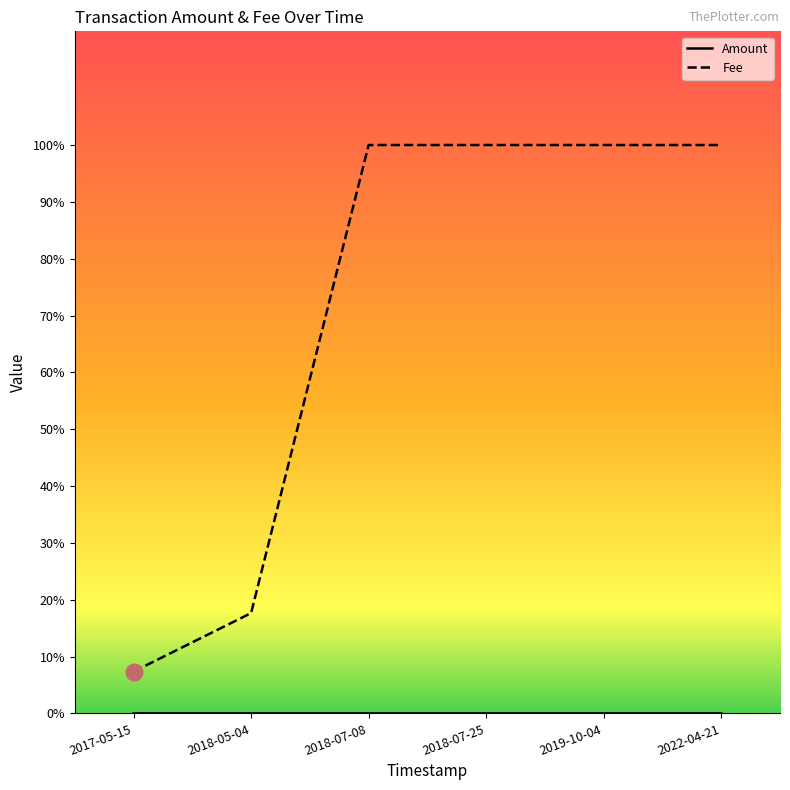

Does the chart display data point markers on the line(s)?

No